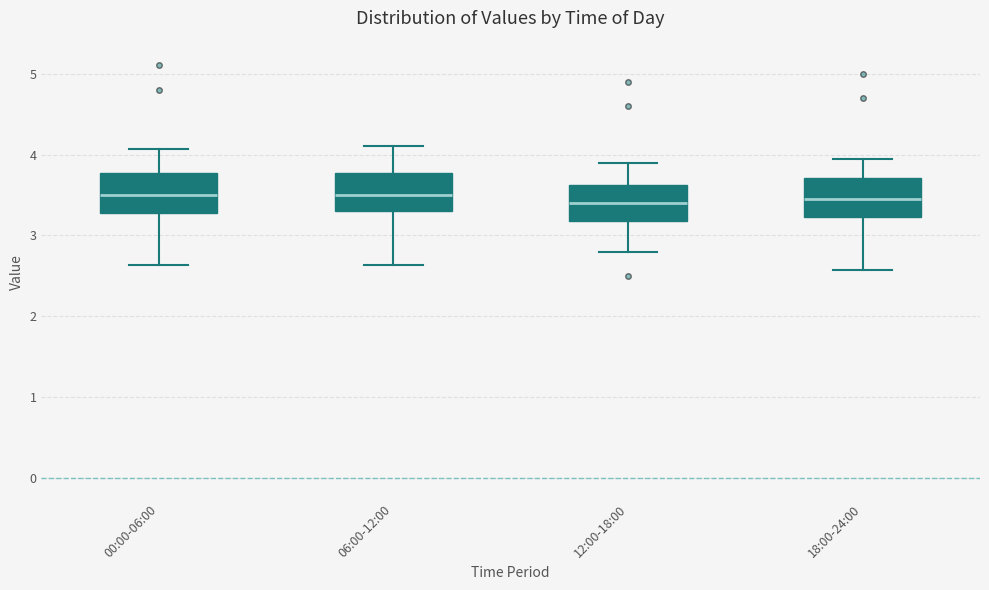

Reading left to right, transcribe this box plot: for each box, give where its median line is, the range the box spans, and where its two whiskers end, as read against the y-axis. The values are not printed on the chart, so give them approximately, as read against the axis.

00:00-06:00: median 3.5, box 3.3 to 3.8, whiskers 2.6 to 4.1
06:00-12:00: median 3.5, box 3.3 to 3.8, whiskers 2.6 to 4.1
12:00-18:00: median 3.4, box 3.2 to 3.6, whiskers 2.8 to 3.9
18:00-24:00: median 3.5, box 3.2 to 3.7, whiskers 2.6 to 4.0